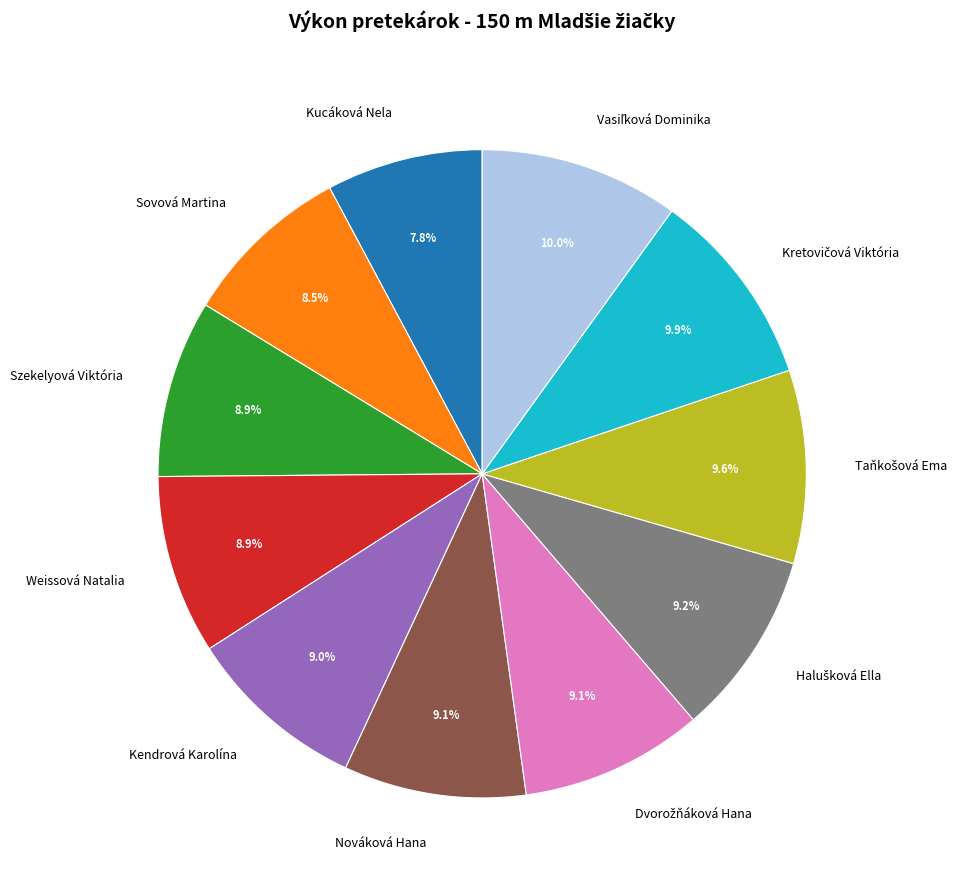

Does Kendrová Karolína account for over 50% of the chart?

No